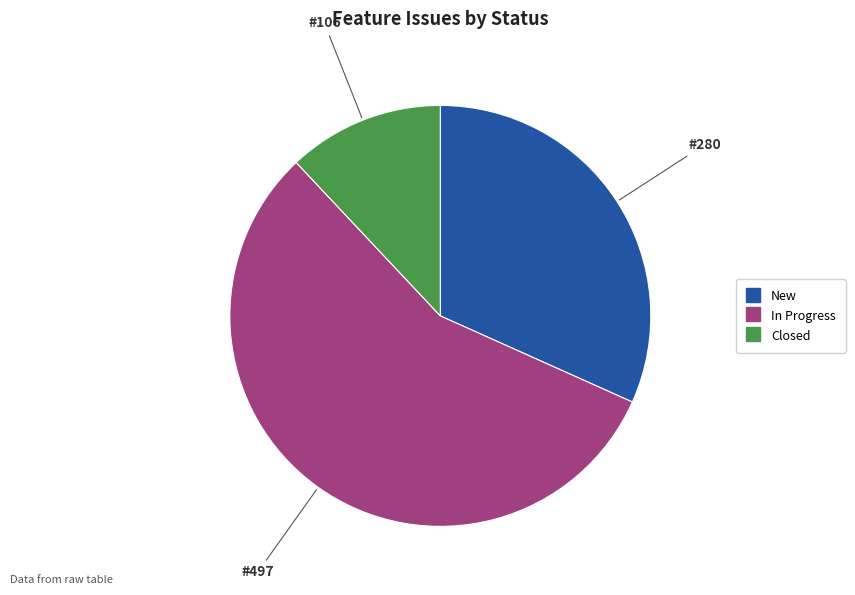

What is the smallest slice in the pie chart?

Closed